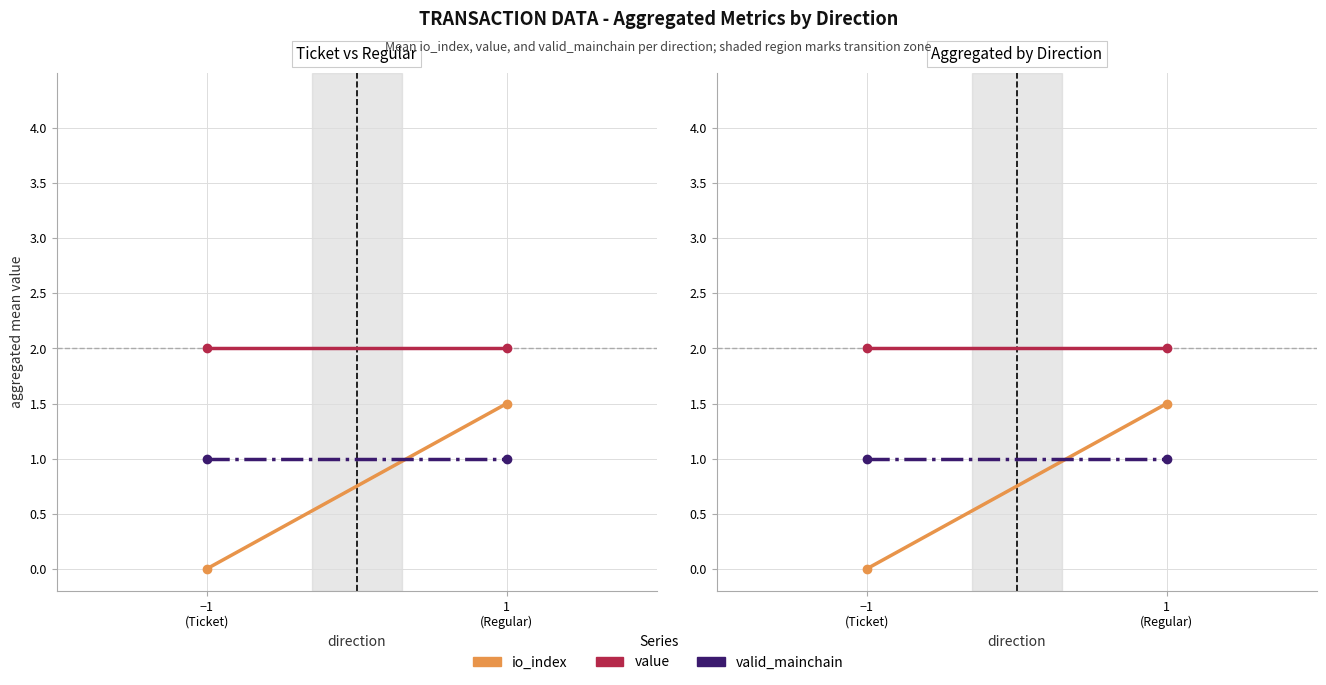

What is the total value across all series at −1
(Ticket)?

3.0